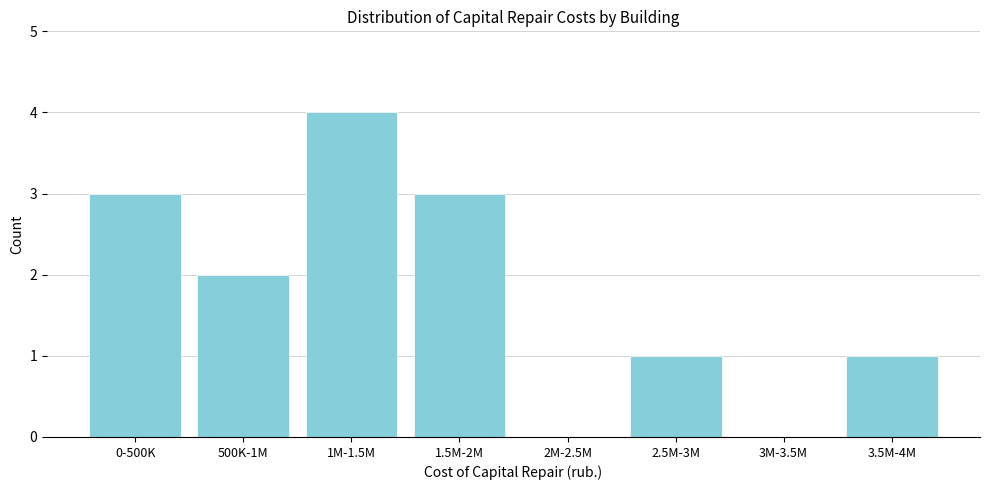

Reading left to right, transcribe all the data shown in this chart.

0-500K=3	500K-1M=2	1M-1.5M=4	1.5M-2M=3	2M-2.5M=0	2.5M-3M=1	3M-3.5M=0	3.5M-4M=1